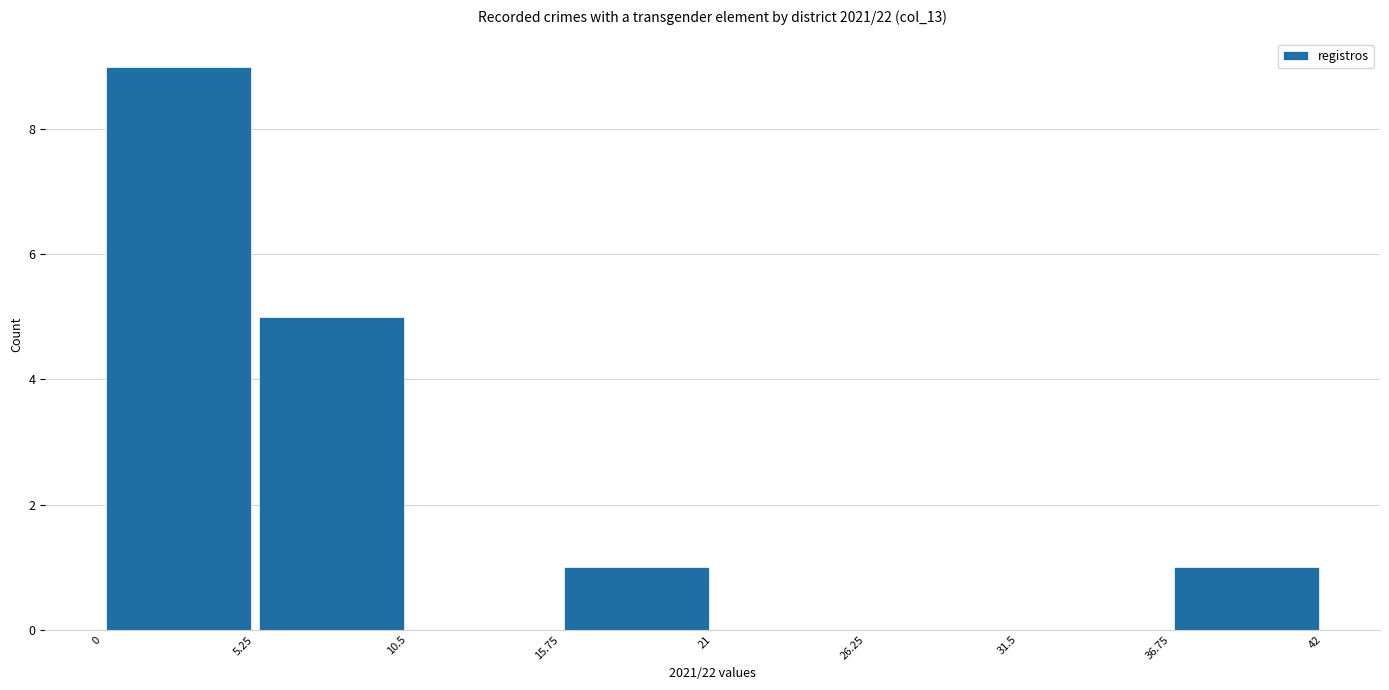

Reading left to right, transcribe this chart: for each bar, give the range it covers on the x-axis and its height. The values are not printed on the chart, so give them approximately, as read against the axis.

0 to 5.25: 9
5.25 to 10.5: 5
10.5 to 15.75: 0
15.75 to 21: 1
21 to 26.25: 0
26.25 to 31.5: 0
31.5 to 36.75: 0
36.75 to 42: 1